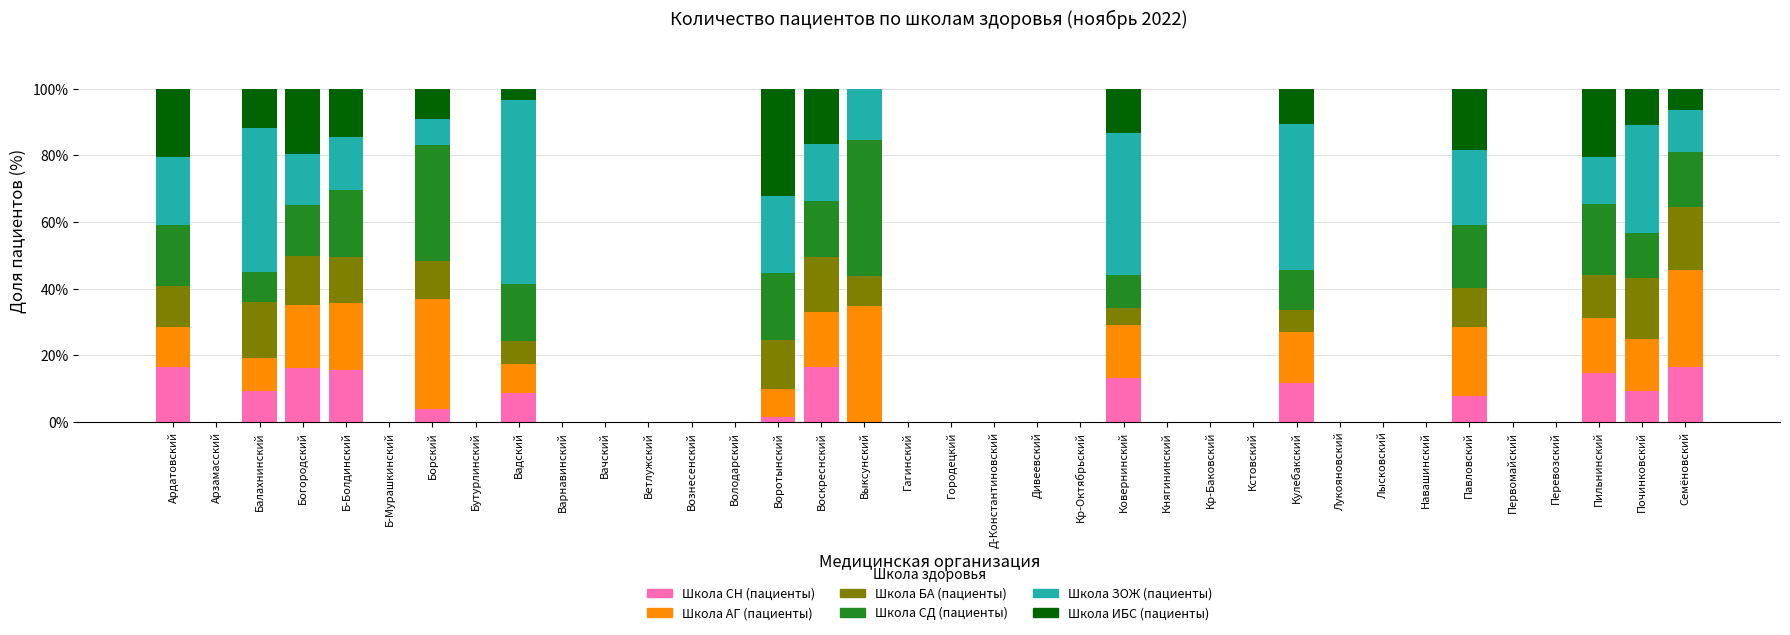

What is the highest value of the Школа СН (пациенты) series?

16.6